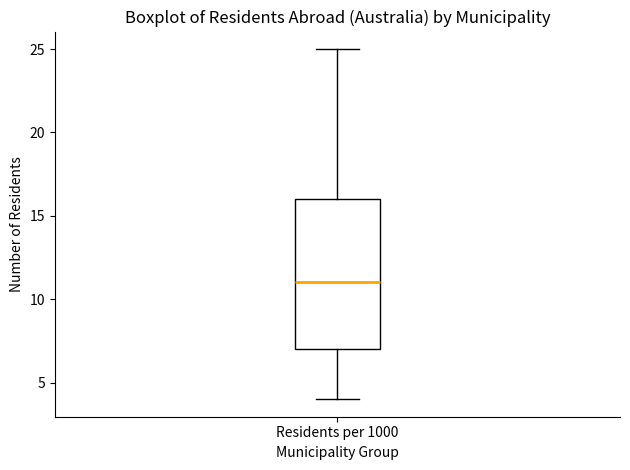

Read this box plot against the y-axis: the position of the median line, the range covered by the box, and the ends of both whiskers. The values are not printed on the chart, so give them approximately, as read against the axis.

median 11, box 7 to 16, whiskers 4 to 25